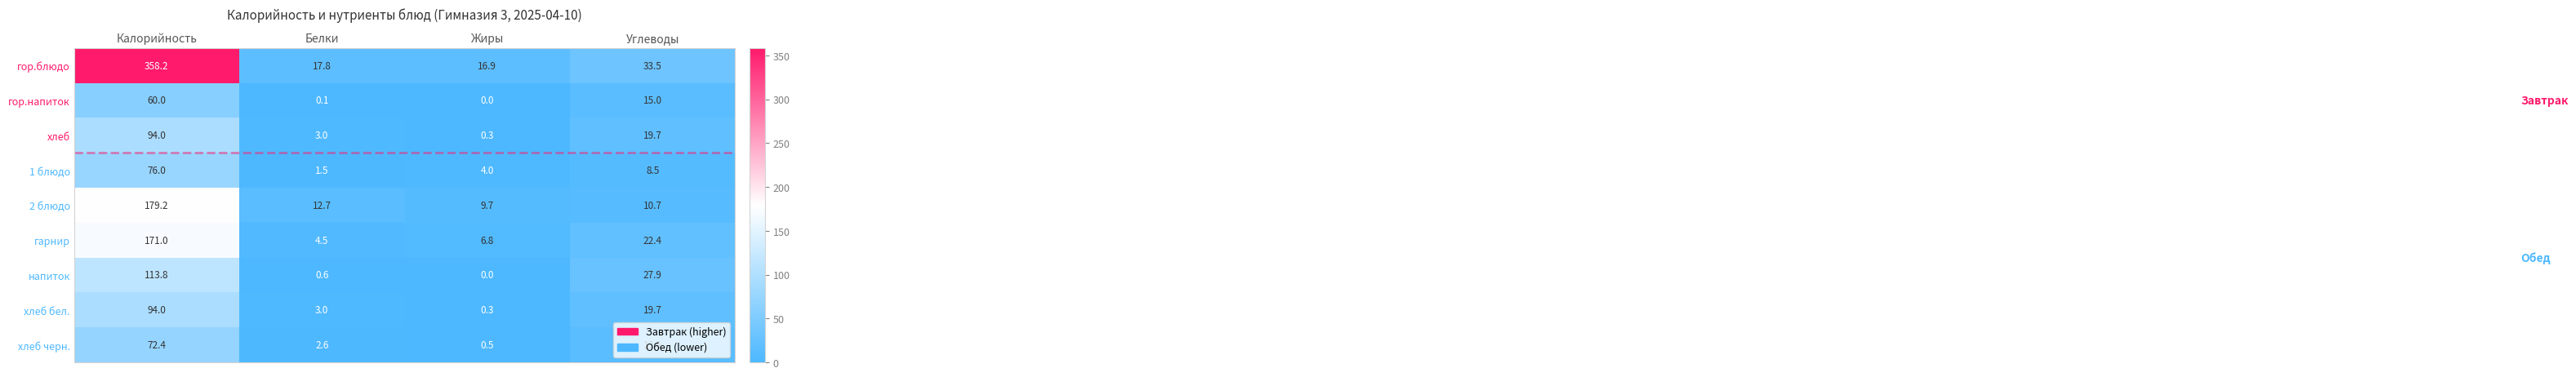

Where is 2 блюдо nearest to the value 94?

Белки